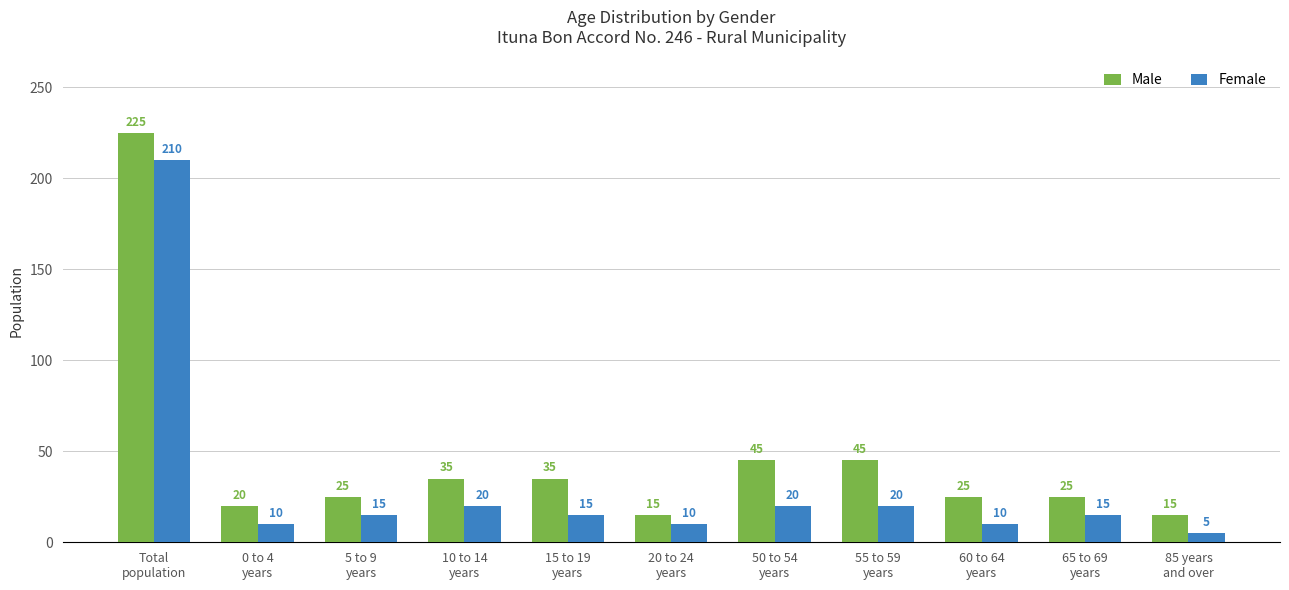

Rank the series by their average value, from highest to lowest.

Male, Female